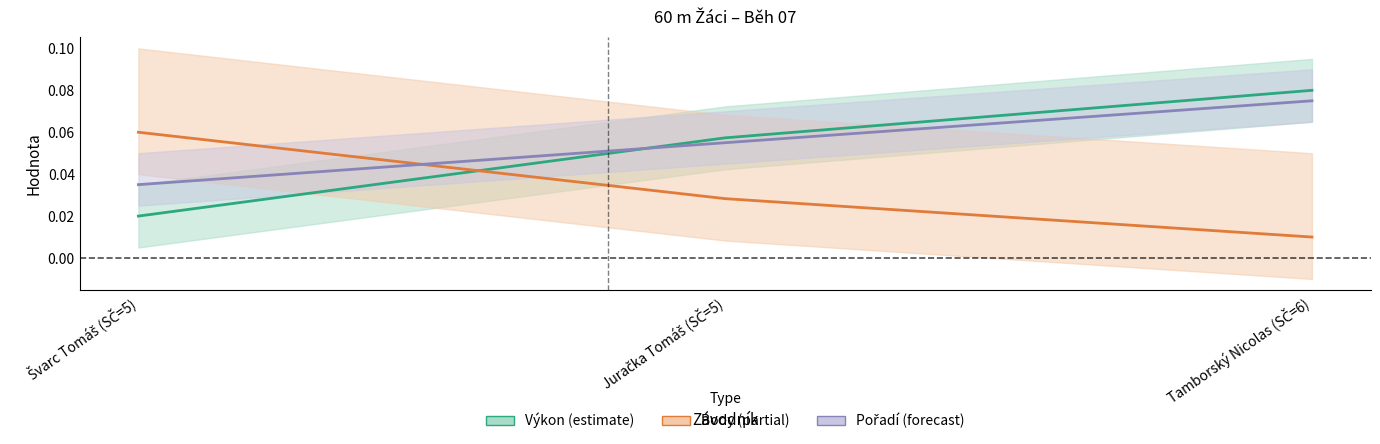

How many data points does each series have?

3